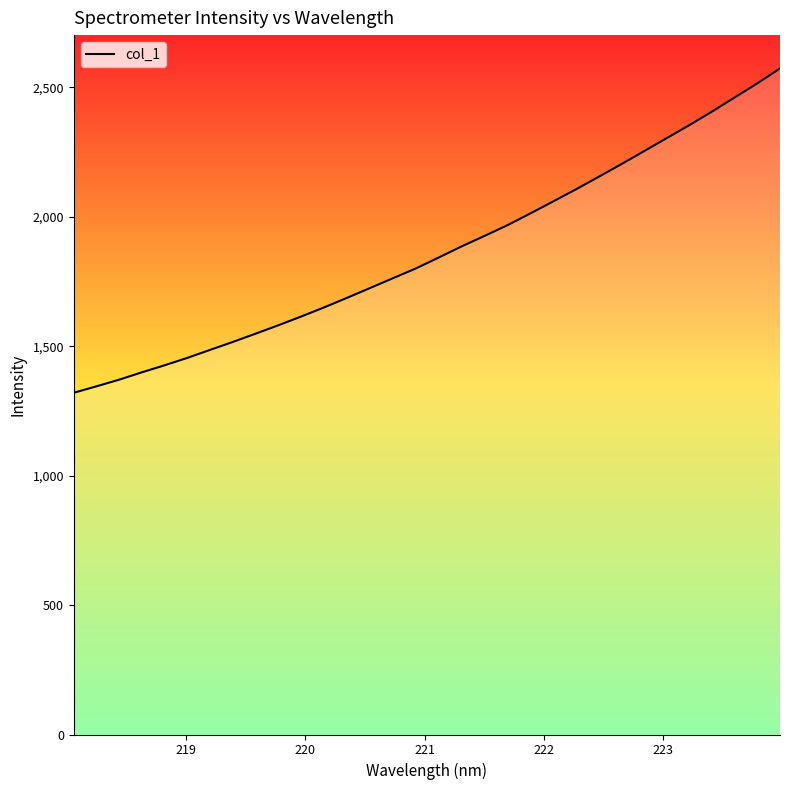

What is the greatest value displayed?

2573.2